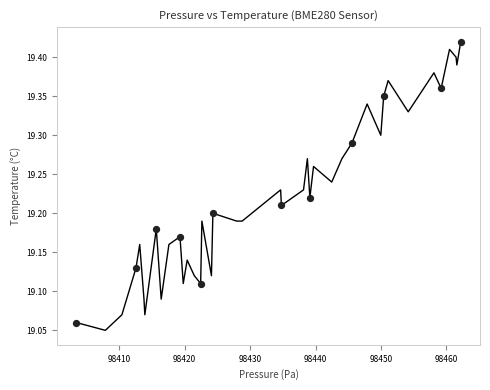

What is the range of Y values (max minus min)?

0.4